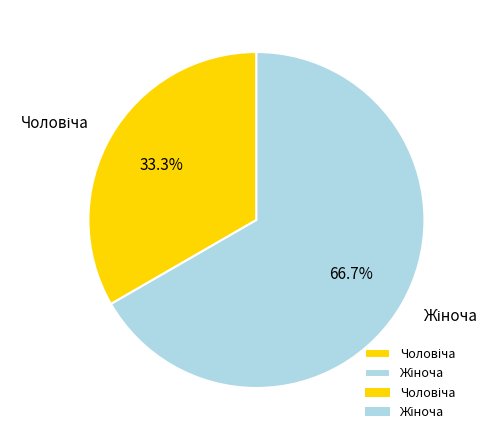

Does any single category account for the majority?

Yes